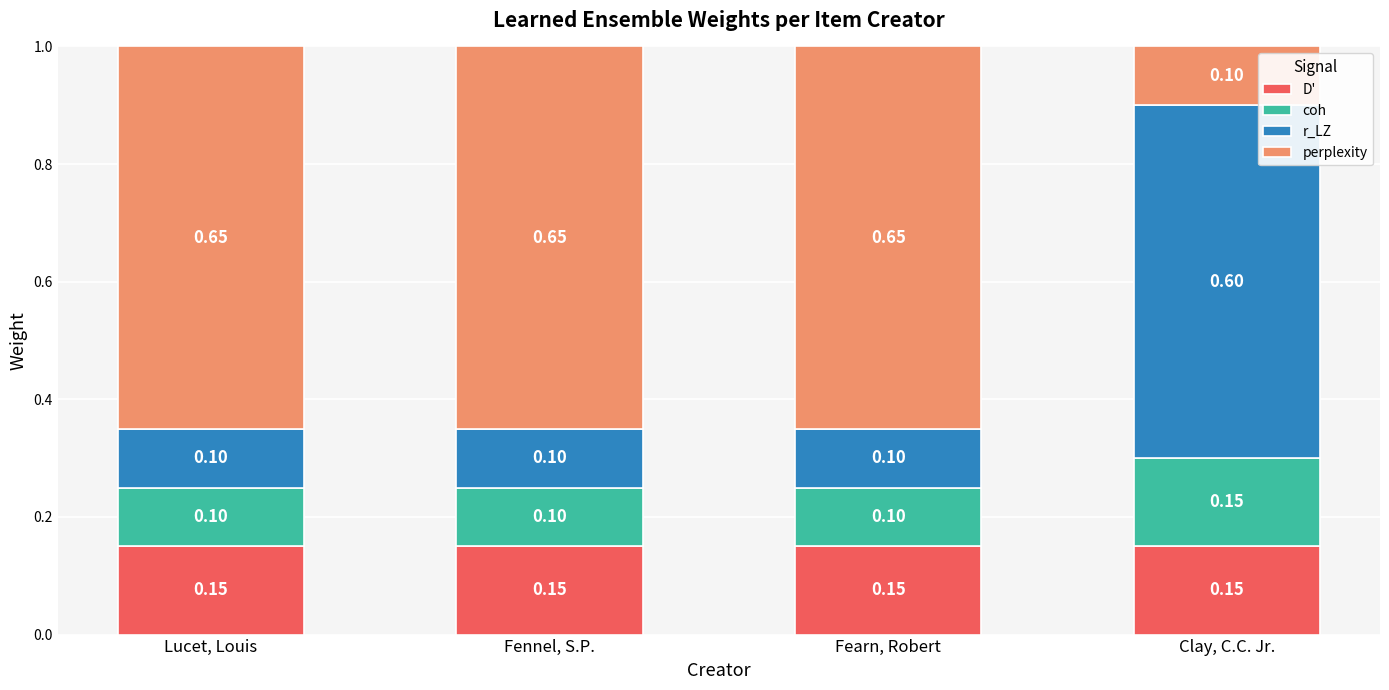

What is the total value across all series at Fennel, S.P.?

1.0